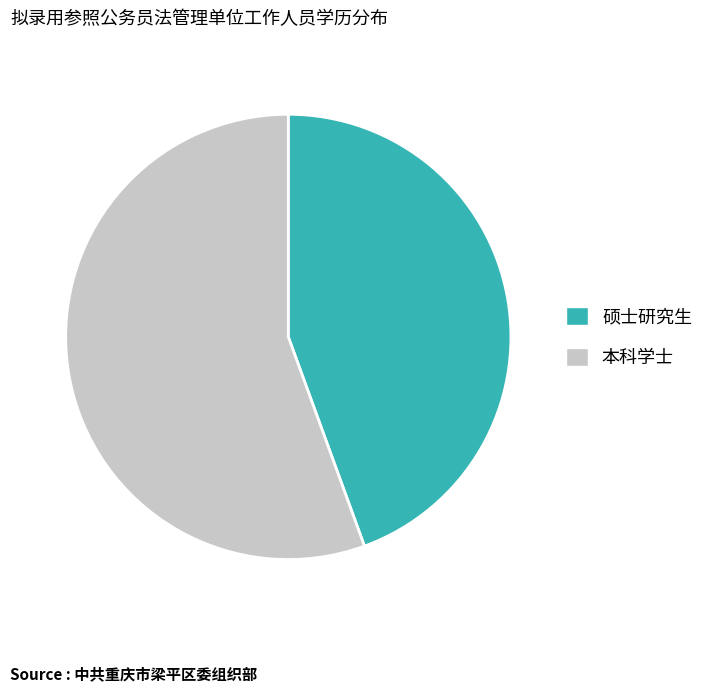

Which category has the smallest portion of the pie?

硕士研究生